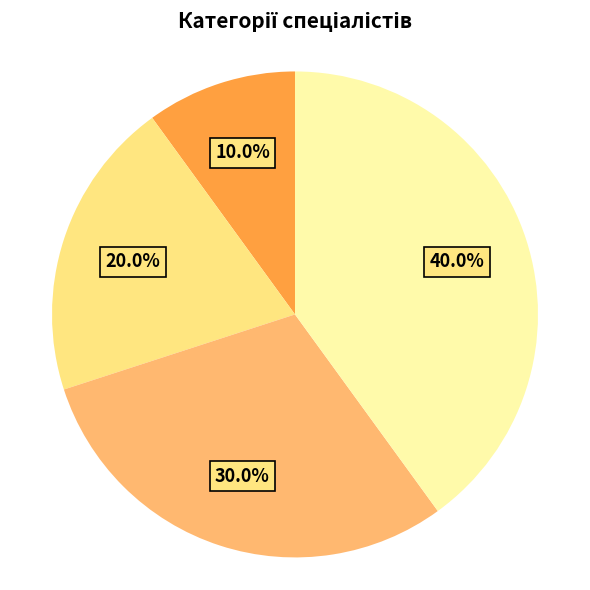

To the nearest percent, what is the difference between the largest and smallest slice percentages?

30%